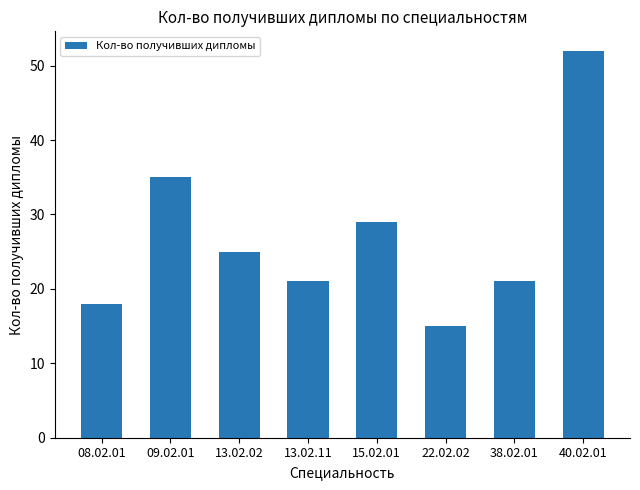

What is the difference between the maximum and second lowest values?

34